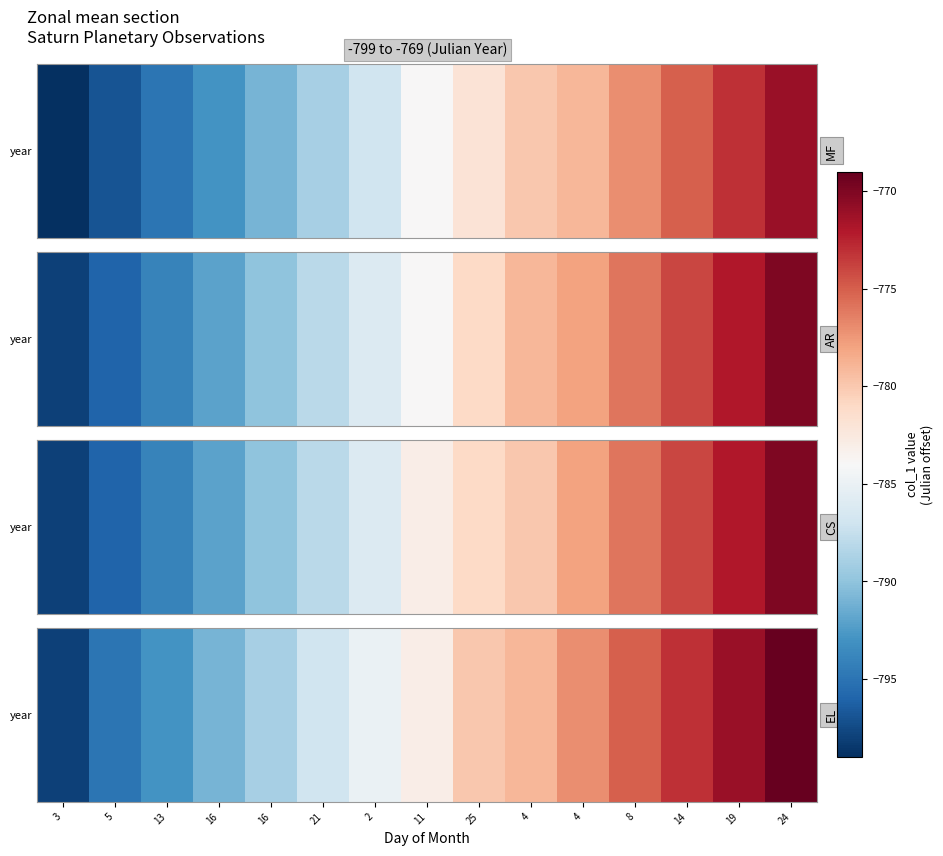

What is the sum of the values at 16 and 16?

-1580